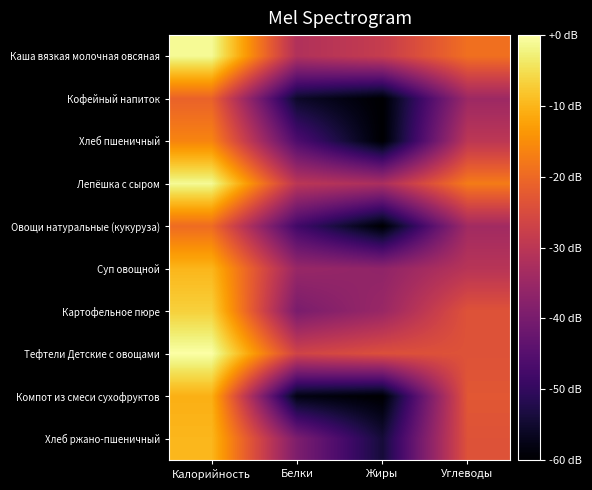

Reading left to right, what are all the values shown in this chart?

Каша вязкая молочная овсяная: Калорийность=-1.0	Белки=-31.7	Жиры=-28.3	Углеводы=-19.1
Кофейный напиток: Калорийность=-21.1	Белки=-55.6	Жиры=-60.0	Углеводы=-34.6
Хлеб пшеничный: Калорийность=-16.2	Белки=-46.1	Жиры=-60.0	Углеводы=-29.8
Лепёшка с сыром: Калорийность=-1.1	Белки=-30.0	Жиры=-32.5	Углеводы=-17.4
Овощи натуральные (кукуруза): Калорийность=-19.7	Белки=-48.0	Жиры=-60.0	Углеводы=-33.9
Суп овощной: Калорийность=-9.8	Белки=-35.3	Жиры=-36.5	Углеводы=-30.5
Картофельное пюре: Калорийность=-6.7	Белки=-39.8	Жиры=-35.1	Углеводы=-23.7
Тефтели Детские с овощами: Калорийность=-0.0	Белки=-26.6	Жиры=-24.2	Углеводы=-23.8
Компот из смеси сухофруктов: Калорийность=-10.7	Белки=-58.0	Жиры=-60.0	Углеводы=-22.9
Хлеб ржано-пшеничный: Калорийность=-9.8	Белки=-39.2	Жиры=-54.0	Углеводы=-23.7